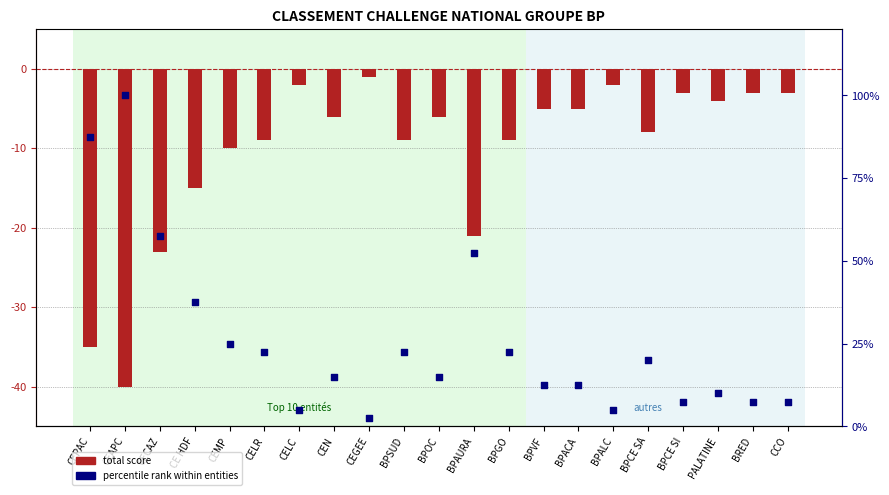

At how many categories does at least one series exceed 9?

15